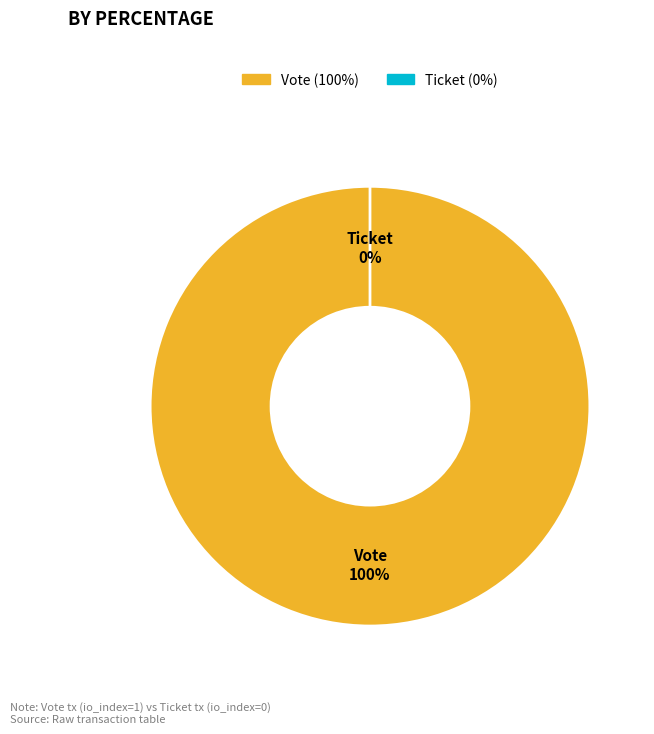

Which category has the smallest portion of the pie?

Ticket (io_index=0)